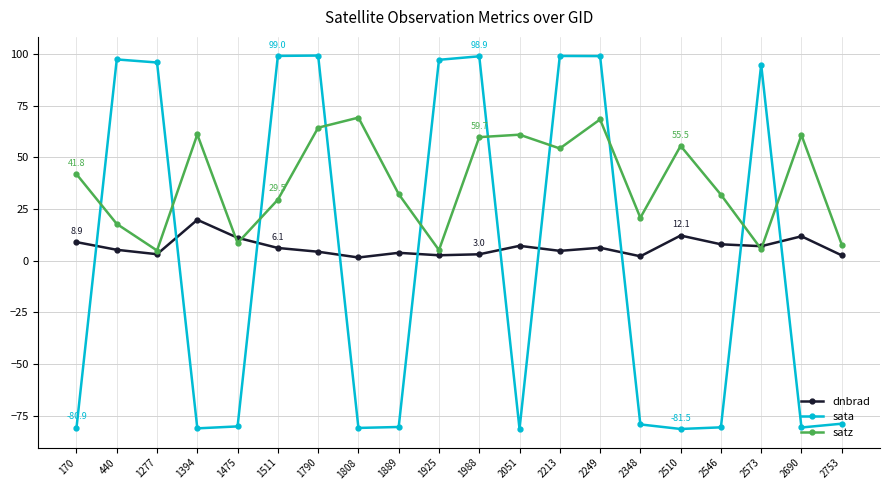

At which label does satz first exceed 41?

170